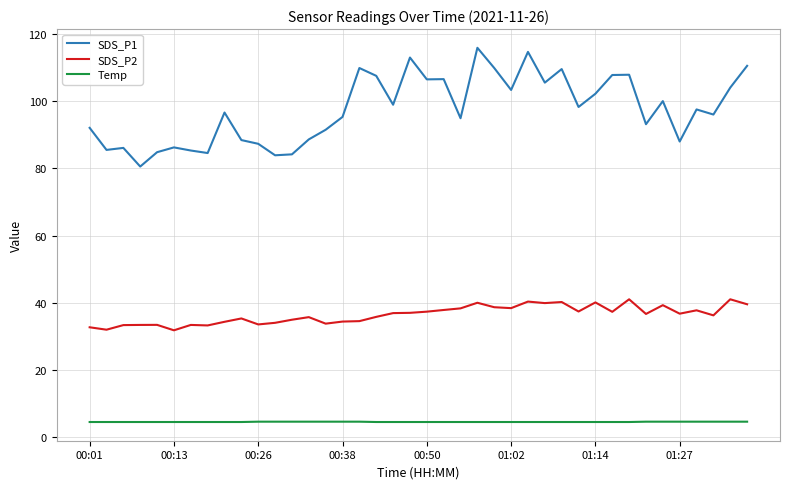

What is the minimum value shown in the chart?

4.5